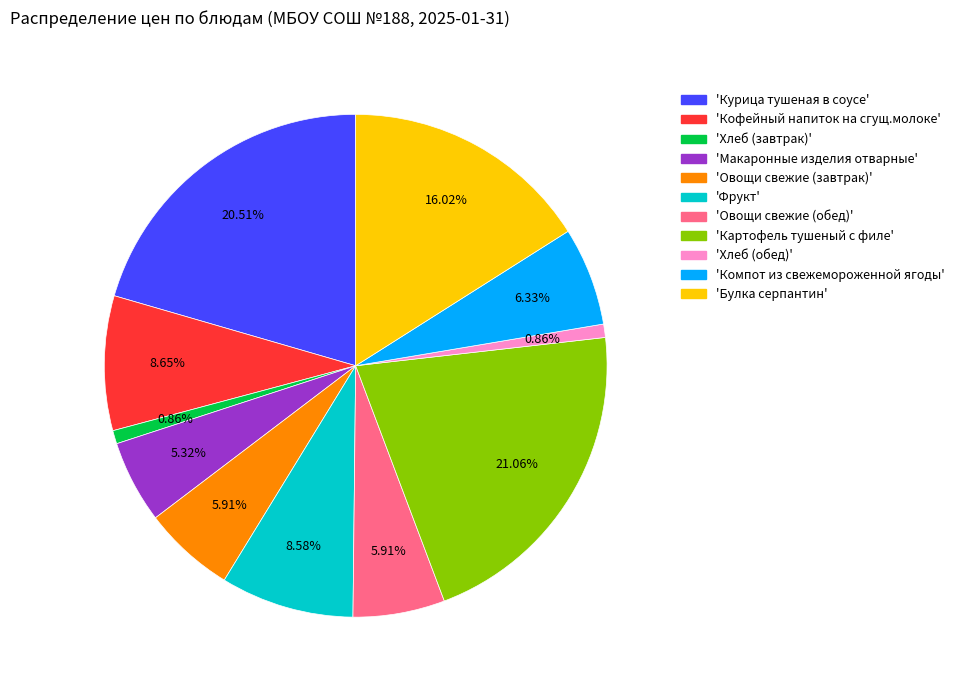

Is there a majority slice in this chart?

No